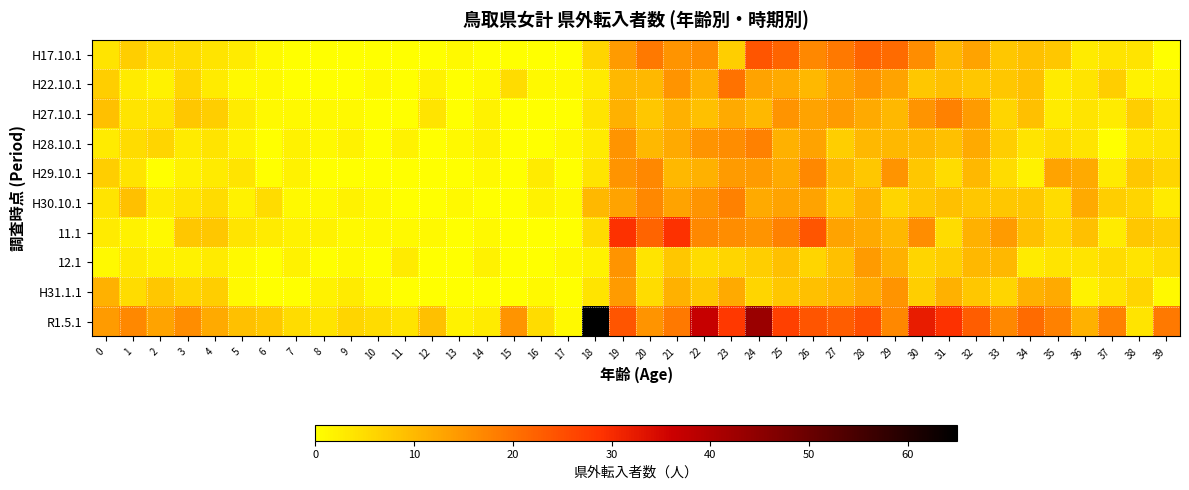

List the series in order of their peak value, highest first.

R1.5.1, 11.1, H17.10.1, H22.10.1, H27.10.1, H28.10.1, H30.10.1, H29.10.1, 12.1, H31.1.1